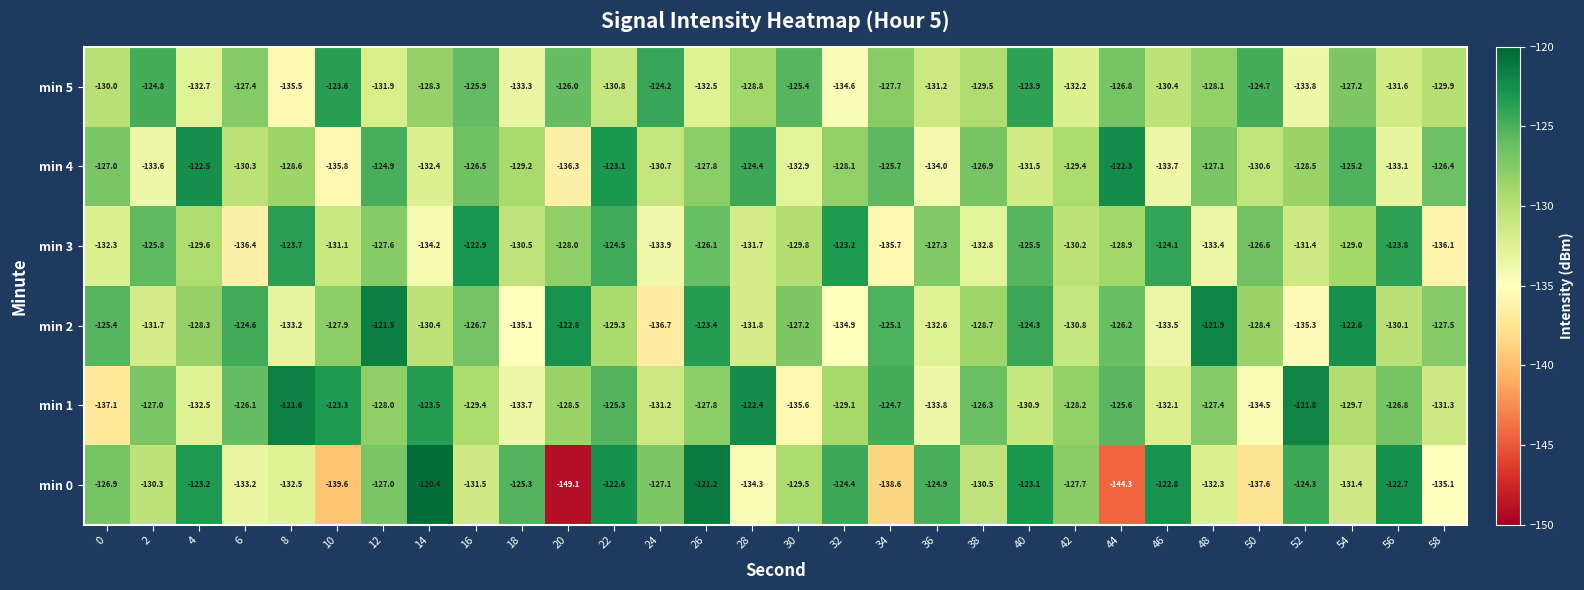

Which category has the highest value across all series?

14